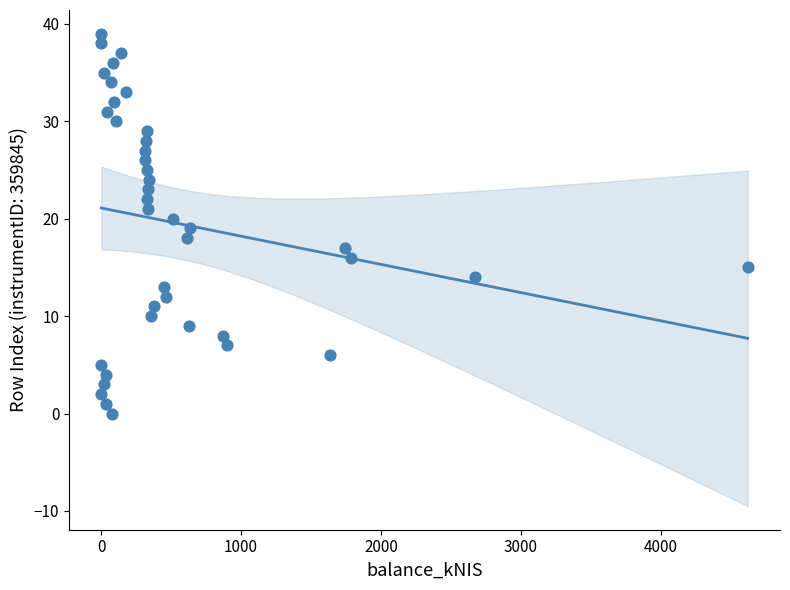

What is the range of Y values (max minus min)?

39